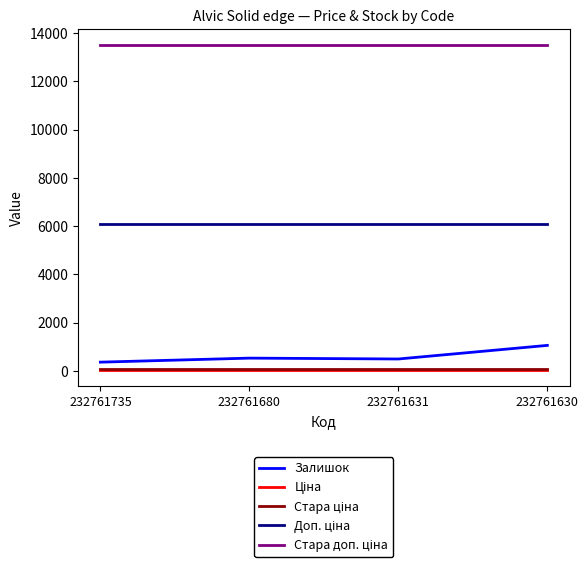

List the labels in order of Ціна value, smallest first.

232761735, 232761680, 232761631, 232761630